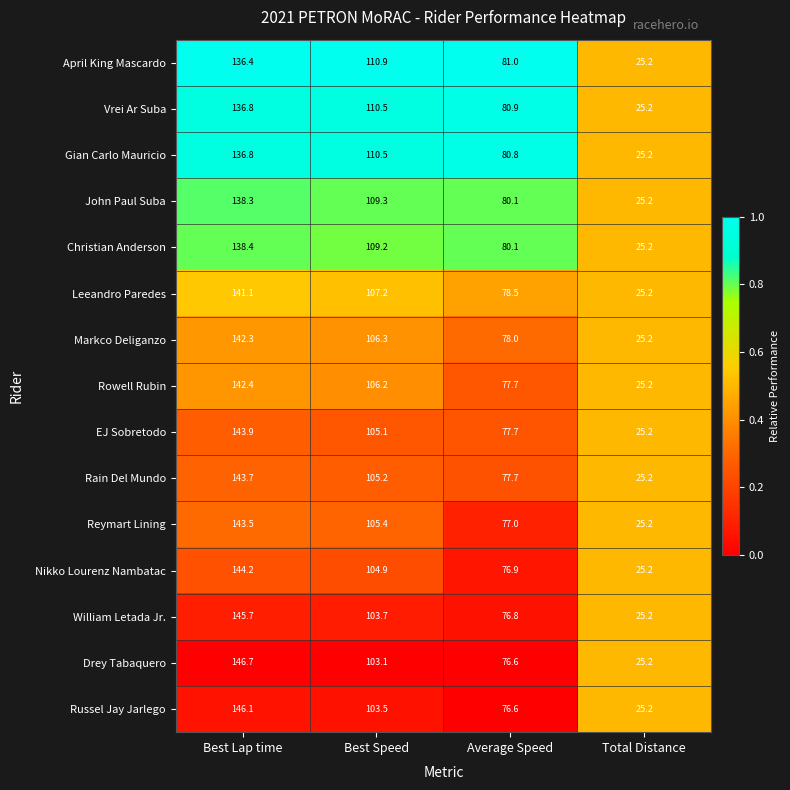

What is the total value across all series at Best Lap time?

2126.3